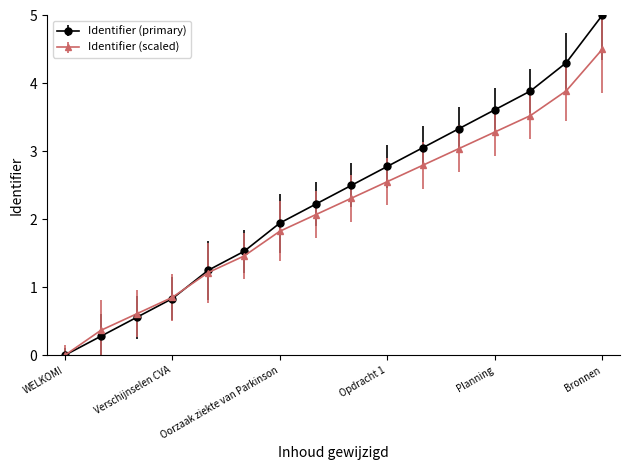

Which series has the widest spread of values?

Identifier (primary)